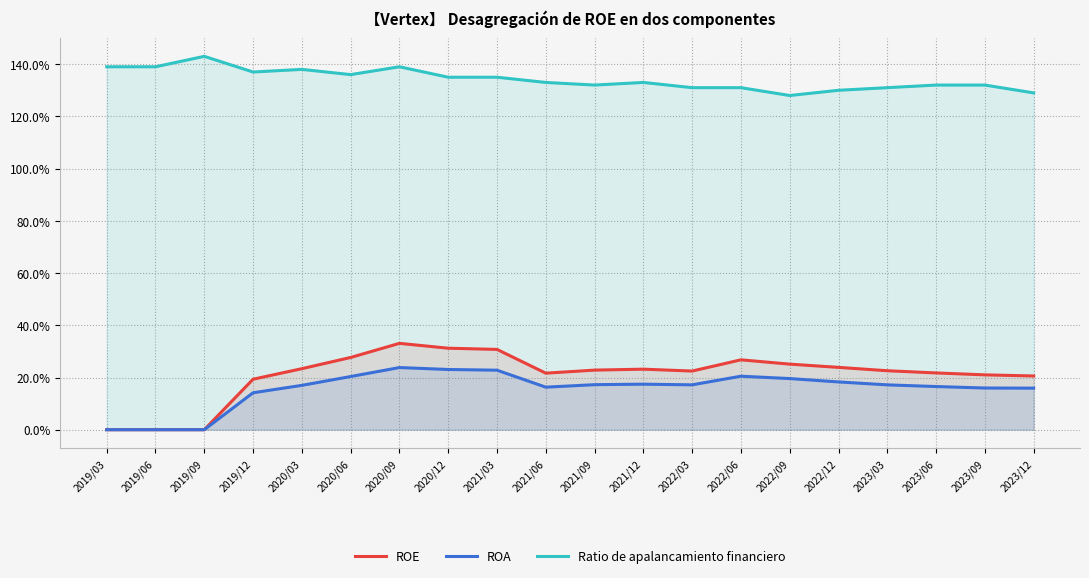

How many data points in ROA are above 0?

17